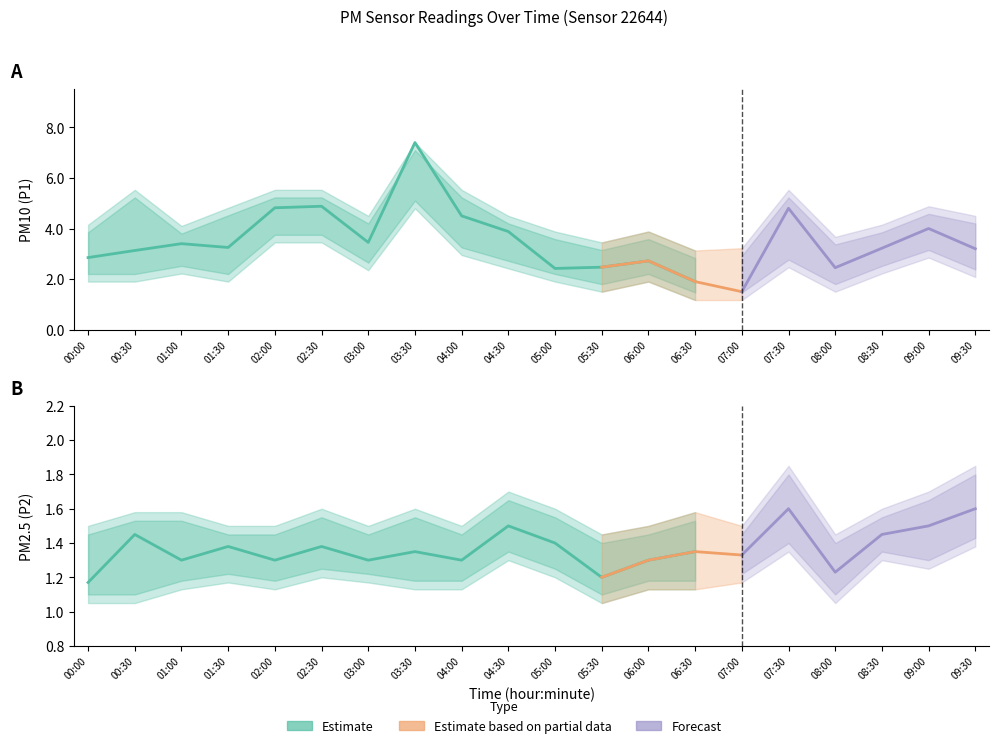

Reading left to right, list all the values displayed in this chart.

P1: 2.9	3.1	3.4	3.2	4.8	4.9	3.5	7.4	4.5	3.9	2.4	2.5	2.7	1.9	1.5	4.8	2.5	3.2	4.0	3.2
P2: 1.2	1.4	1.3	1.4	1.3	1.4	1.3	1.4	1.3	1.5	1.4	1.2	1.3	1.4	1.3	1.6	1.2	1.4	1.5	1.6
P1_upper: 4.2	5.5	4.1	4.8	5.5	5.5	4.5	7.4	5.5	4.5	3.9	3.5	3.9	3.1	3.2	5.5	3.7	4.2	4.9	4.5
P1_lower: 1.9	1.9	2.2	1.9	3.5	3.5	2.4	4.8	3.0	2.4	1.9	1.5	1.9	1.2	1.2	2.5	1.5	2.2	2.9	2.1
P2_upper: 1.5	1.6	1.6	1.5	1.5	1.6	1.5	1.6	1.5	1.7	1.6	1.4	1.5	1.6	1.5	1.9	1.4	1.6	1.7	1.9
P2_lower: 1.1	1.1	1.1	1.2	1.1	1.2	1.2	1.1	1.1	1.3	1.2	1.1	1.1	1.1	1.2	1.4	1.1	1.3	1.2	1.4